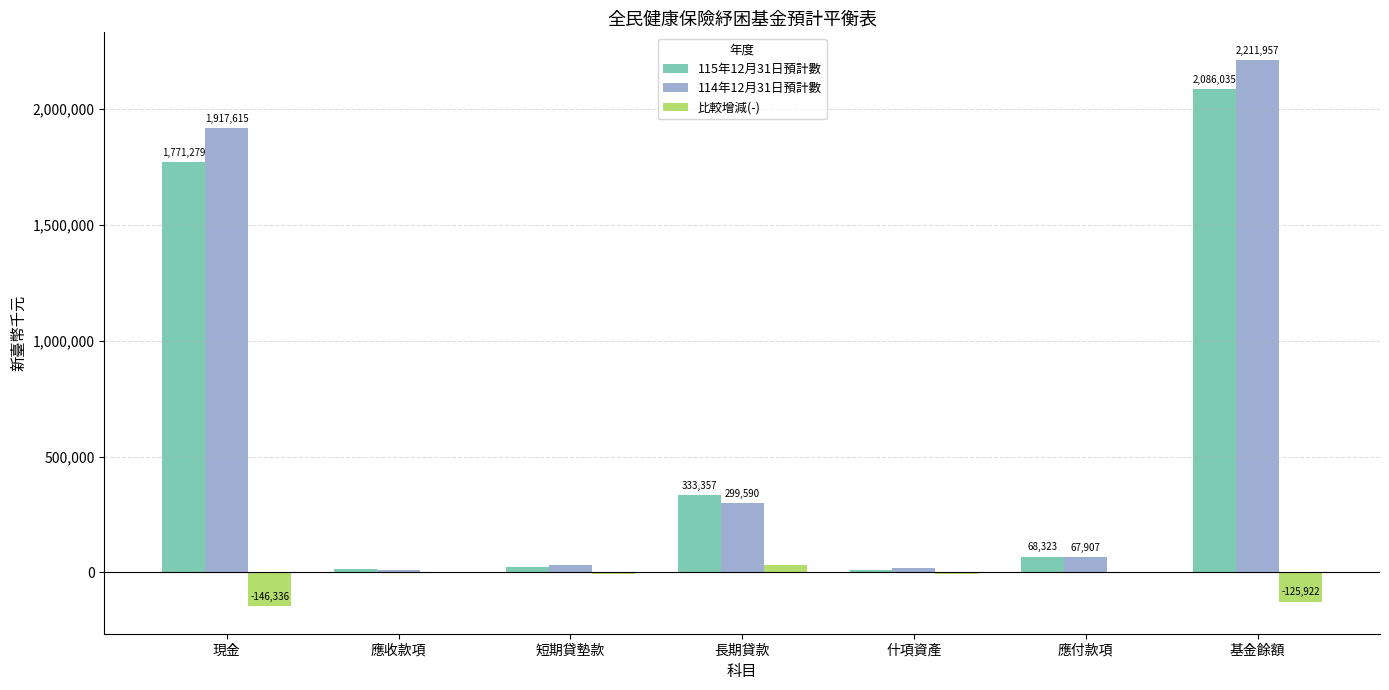

Does the chart contain stacked bars?

No